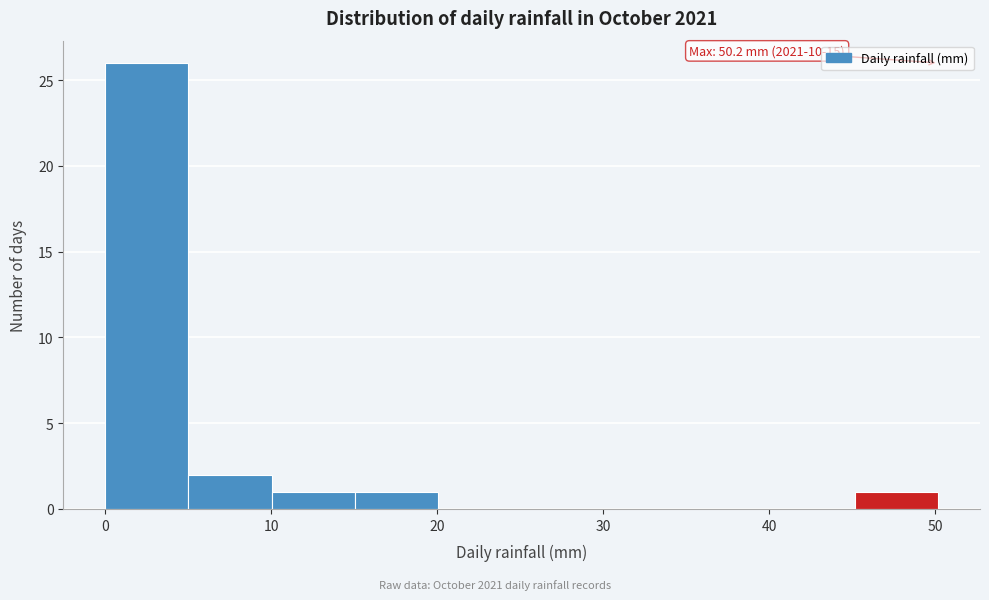

Which range on the x-axis has the tallest bar?

0 to 5